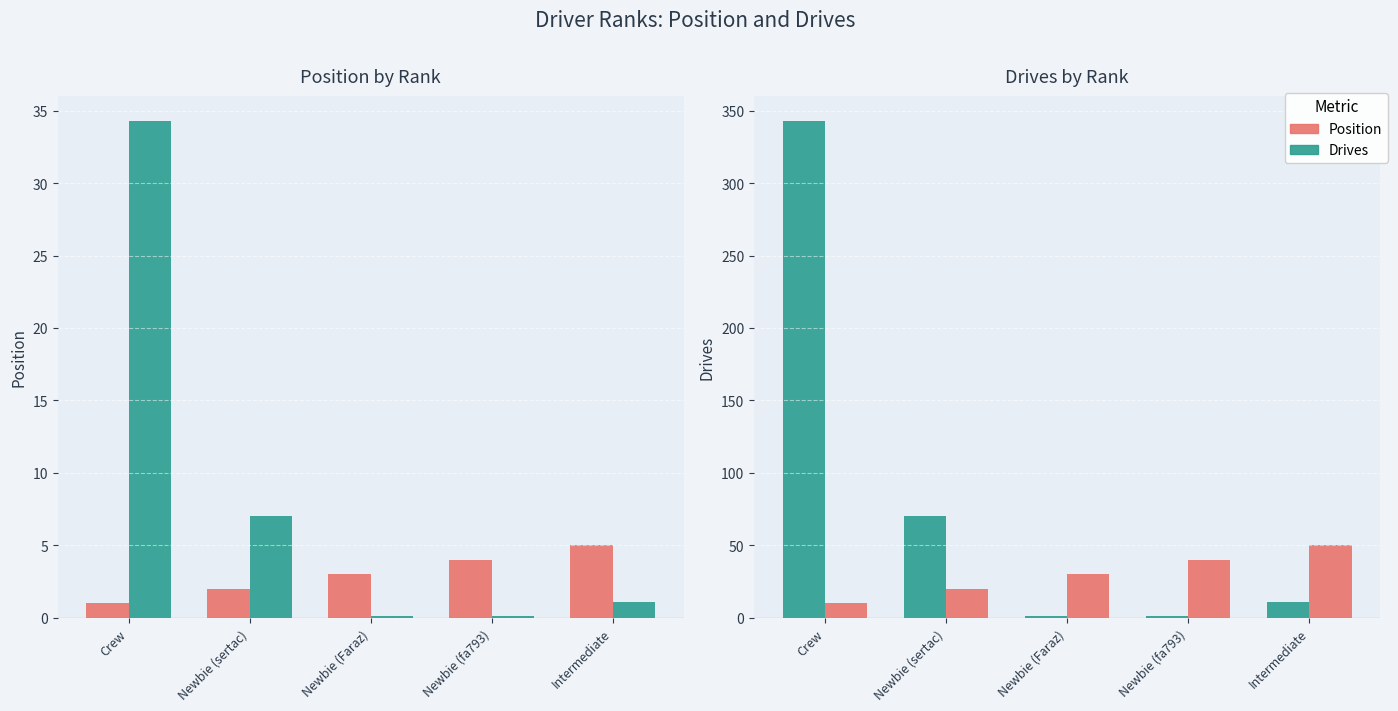

What is the difference between the highest and lowest values at Crew?

342.0